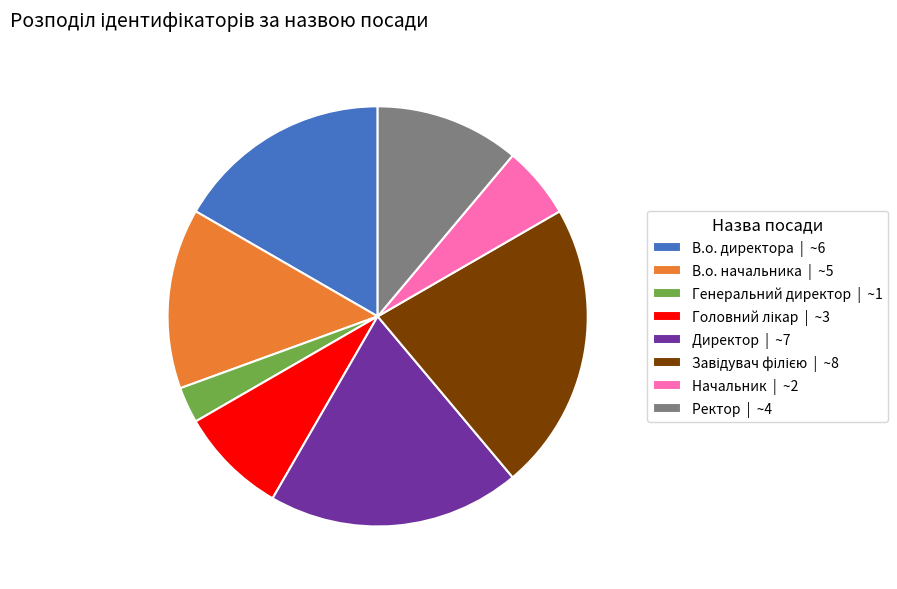

Count the number of slices in the pie.

8